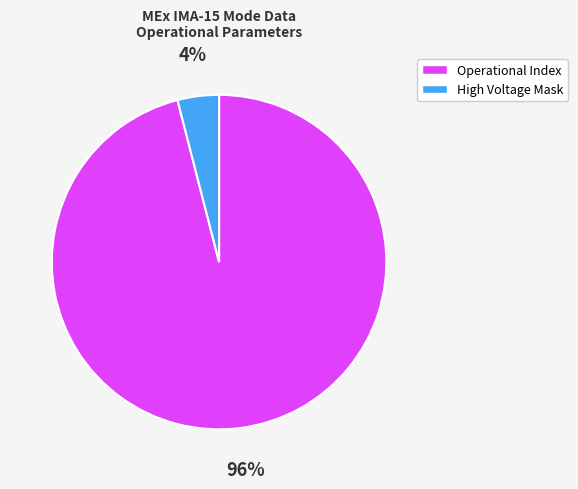

Is there a majority slice in this chart?

Yes